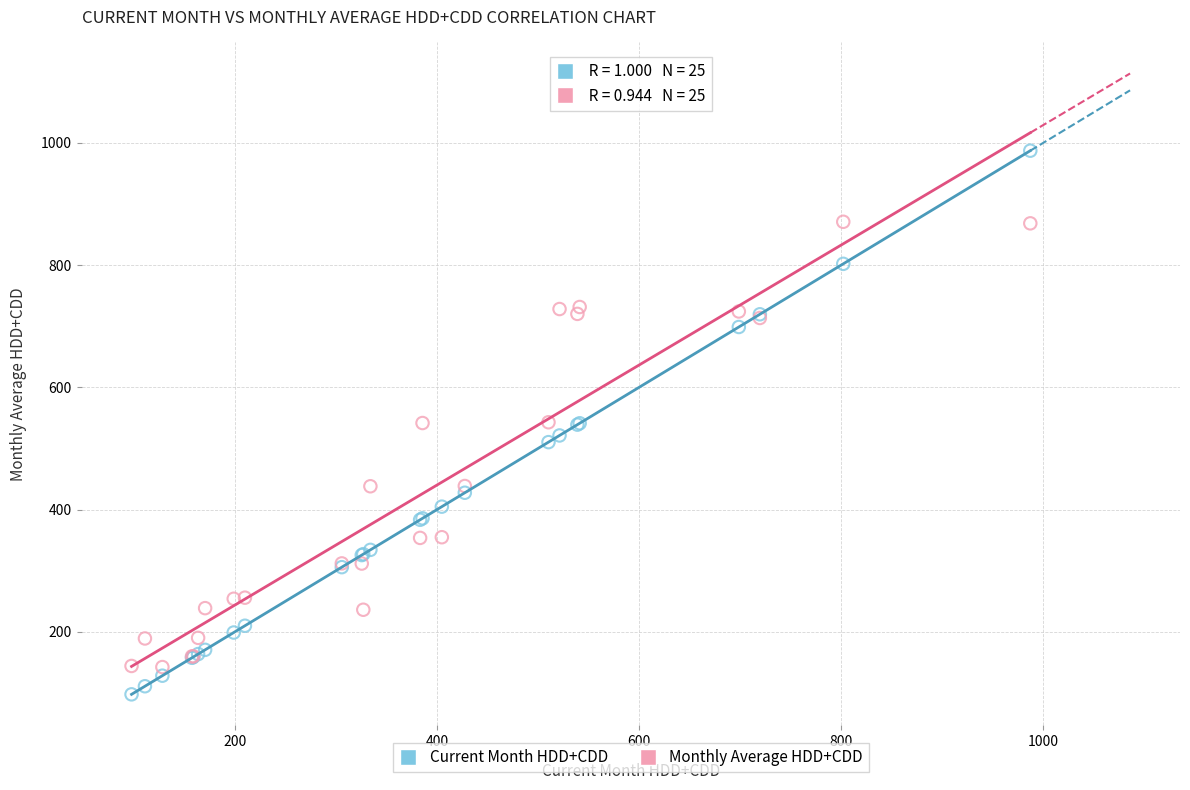

Which series contains the lowest Y value?

Current Month HDD+CDD